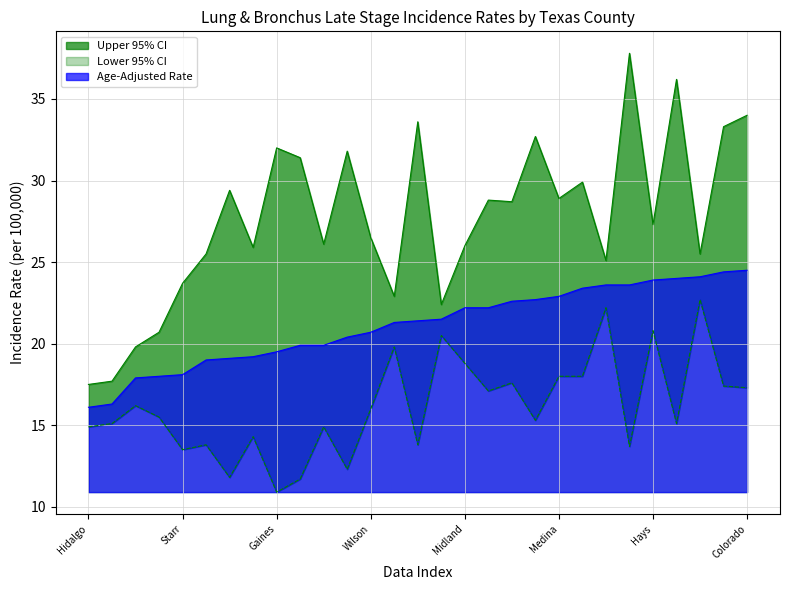

True or false: Lower 95% CI and Age-Adjusted Rate intersect in this chart.

False